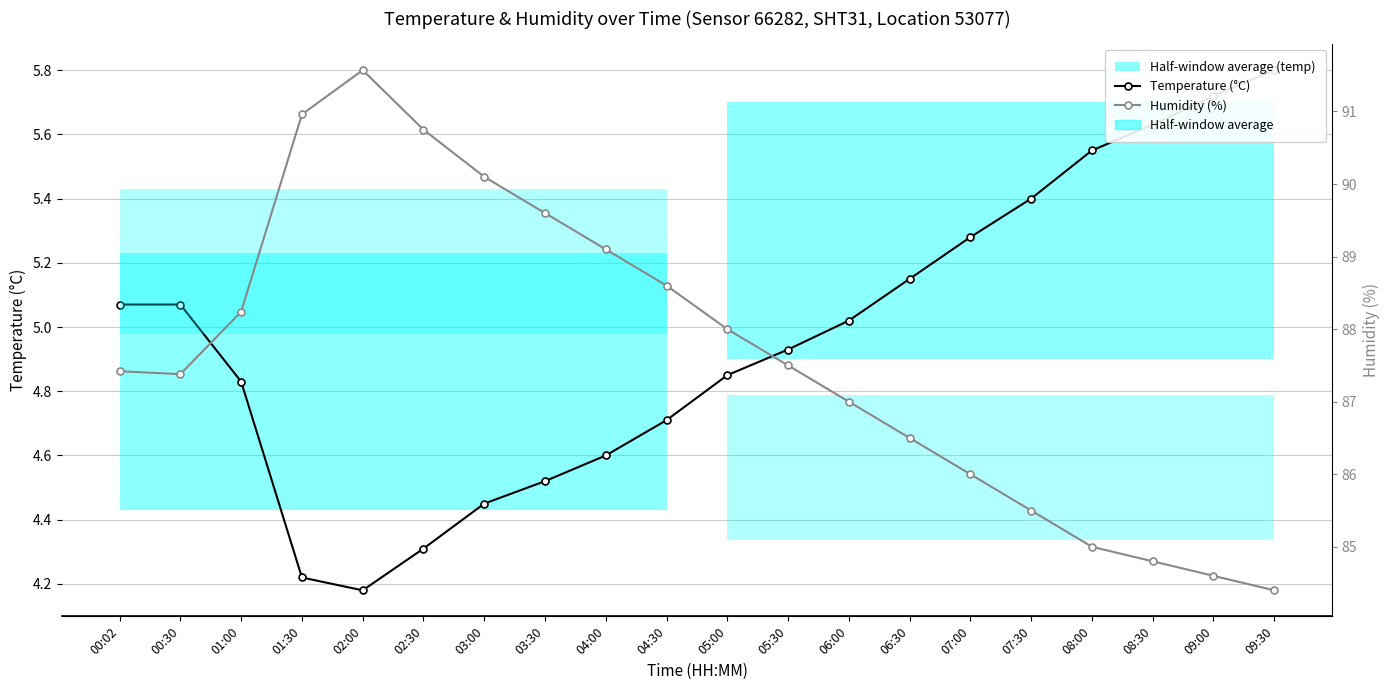

Reading left to right, list all the values displayed in this chart.

Temperature (°C): 5.1	5.1	4.8	4.2	4.2	4.3	4.5	4.5	4.6	4.7	4.8	4.9	5.0	5.2	5.3	5.4	5.5	5.6	5.7	5.8
Humidity (%): 87.4	87.4	88.2	91.0	91.6	90.8	90.1	89.6	89.1	88.6	88.0	87.5	87.0	86.5	86.0	85.5	85.0	84.8	84.6	84.4